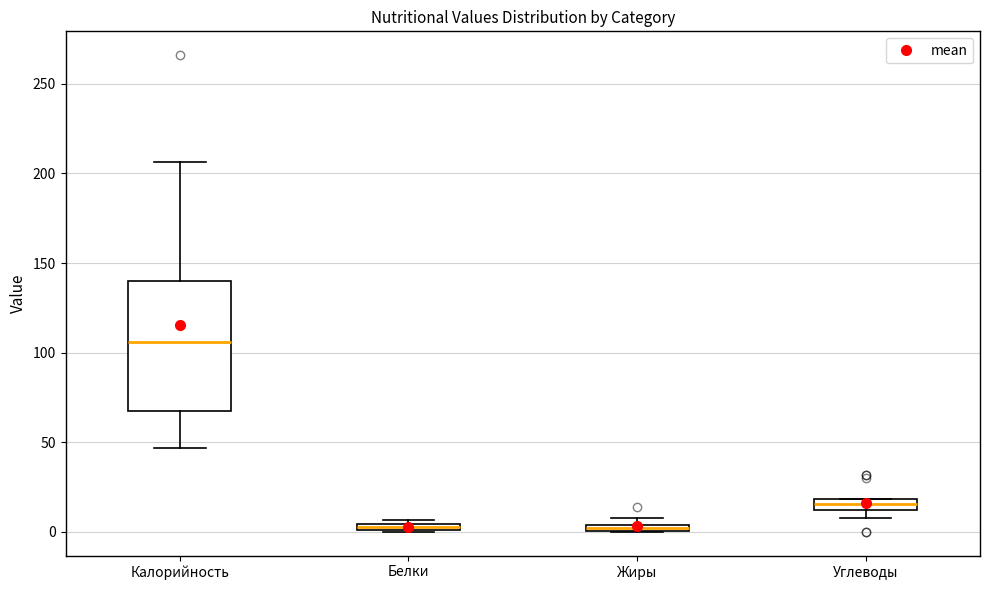

Which box is the tallest, from its lower edge to its upper edge?

Калорийность